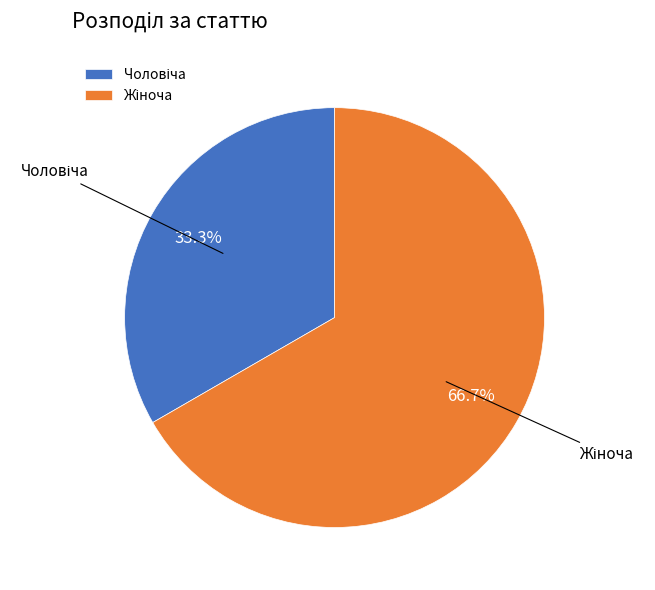

Is there any slice that represents more than half of the pie?

Yes